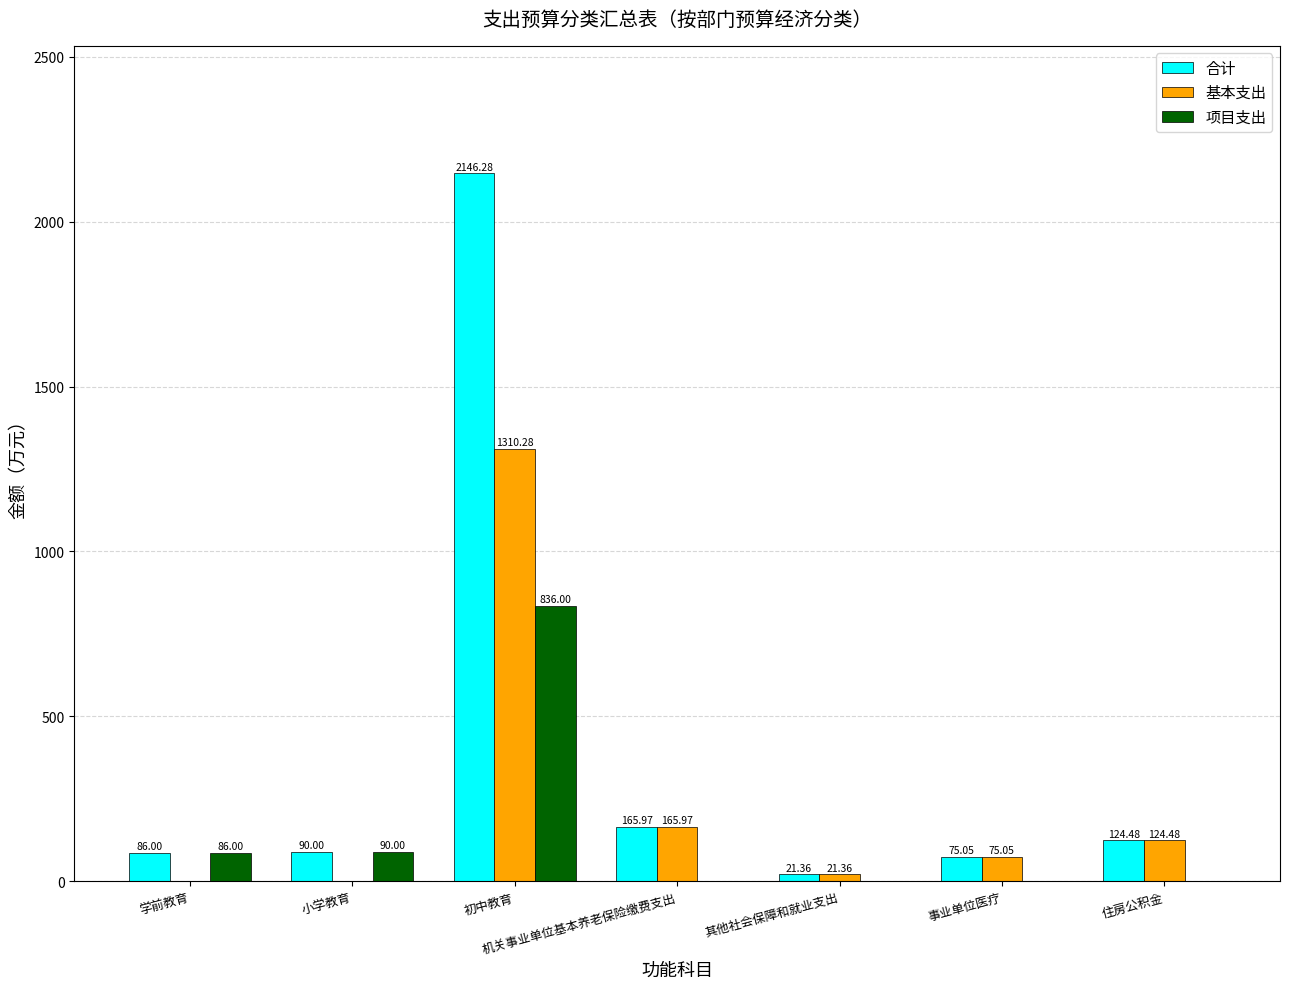

At which category does the chart reach its peak across all series?

初中教育